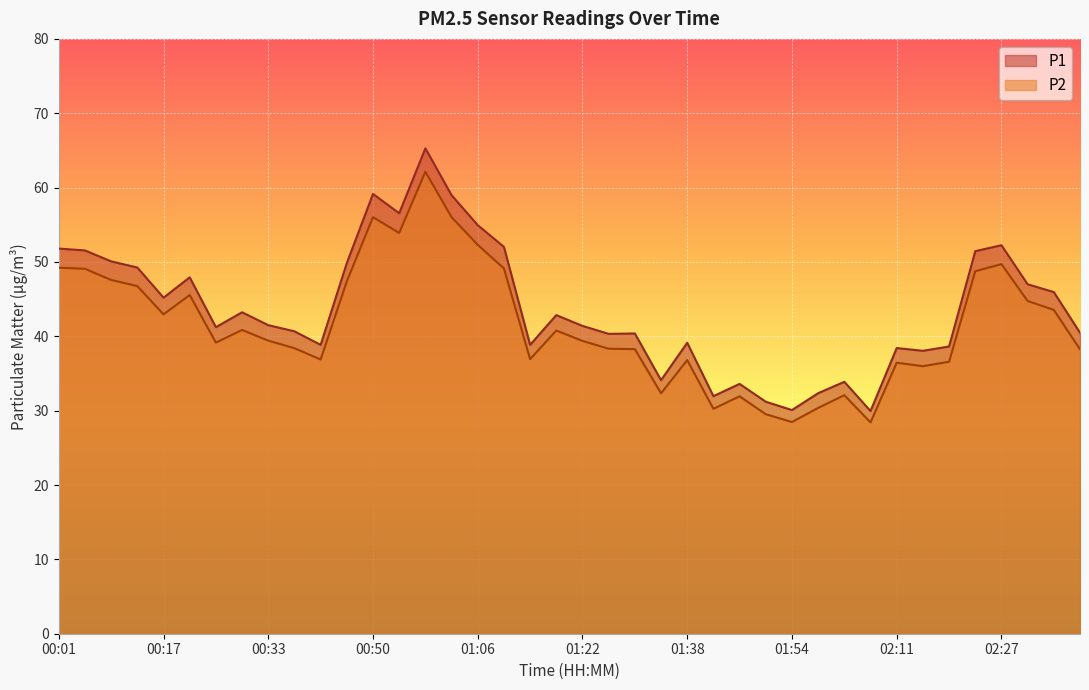

Reading left to right, list all the values displayed in this chart.

P1: 51.8	51.5	50.1	49.2	45.2	47.9	41.2	43.2	41.5	40.7	38.9	49.9	59.1	56.5	65.3	59.0	55.0	52.0	38.9	42.9	41.4	40.3	40.4	34.1	39.1	31.9	33.6	31.2	30.1	32.4	33.9	29.9	38.4	38.0	38.6	51.5	52.2	47.0	46.0	40.5
P2: 49.2	49.1	47.6	46.8	43.0	45.5	39.1	40.9	39.4	38.4	36.9	47.4	56.0	53.9	62.1	56.0	52.3	49.1	36.9	40.8	39.4	38.3	38.3	32.3	36.8	30.2	31.9	29.5	28.5	30.4	32.1	28.4	36.5	36.0	36.6	48.8	49.7	44.8	43.5	38.2